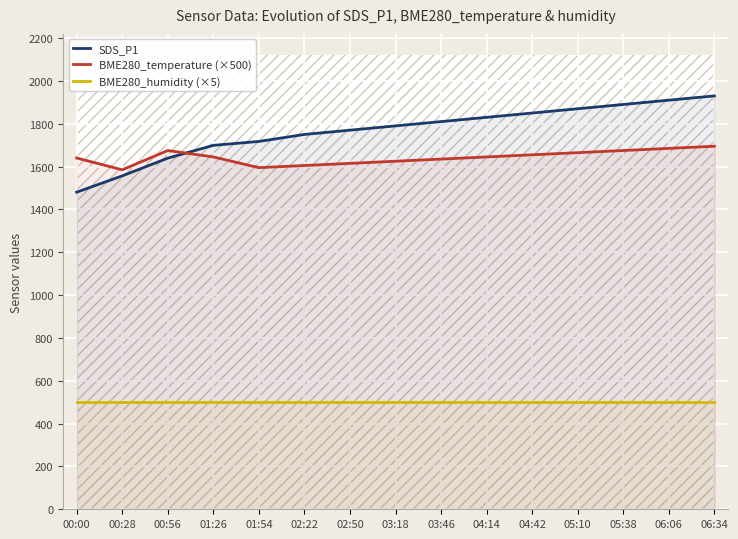

What is the value of the BME280_temperature (×500) point at the 6th from the left?

1605.0